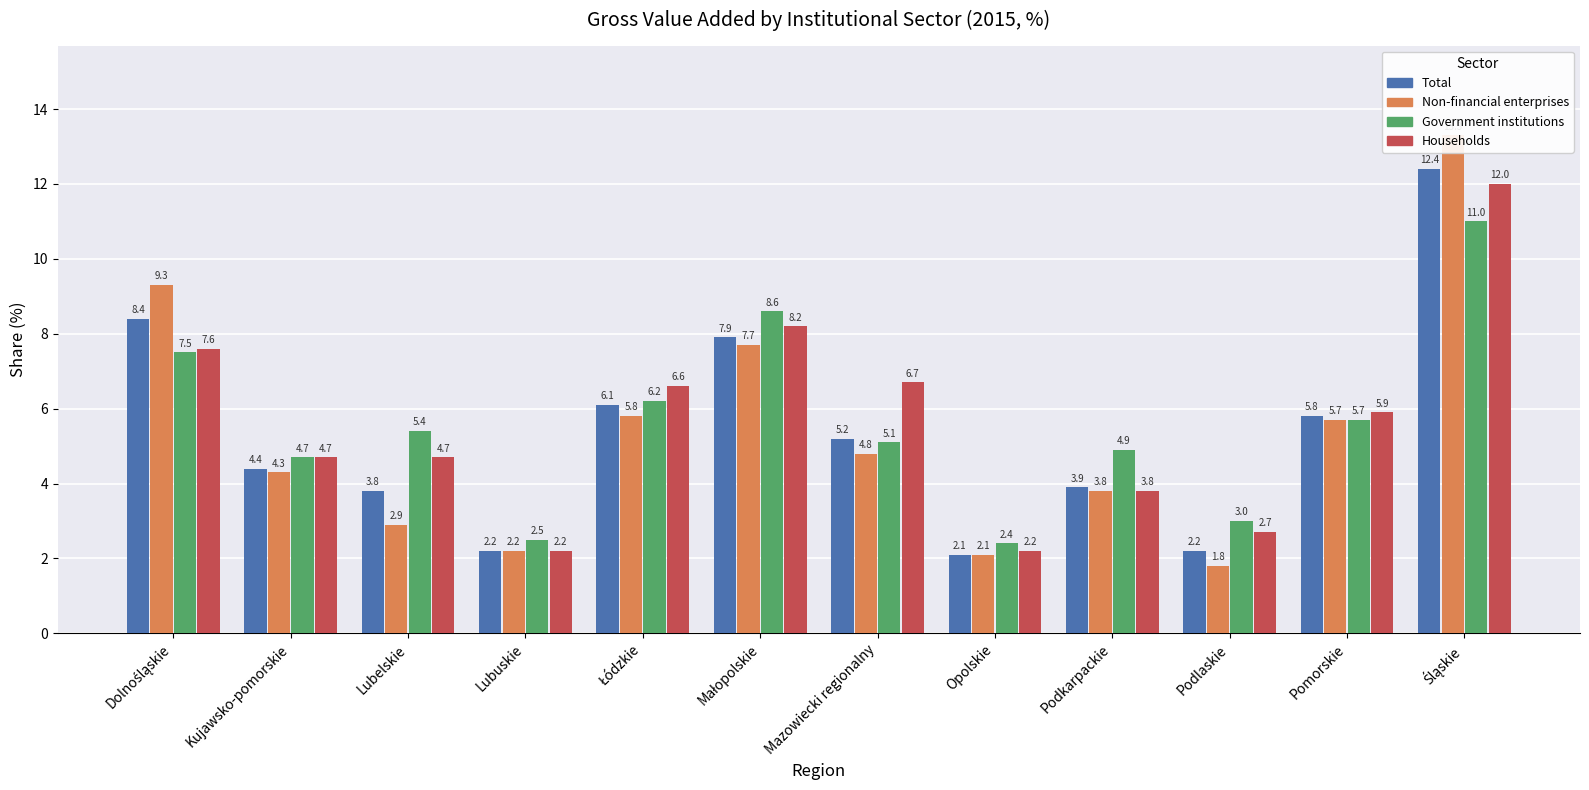

How many bars are there in total?

48